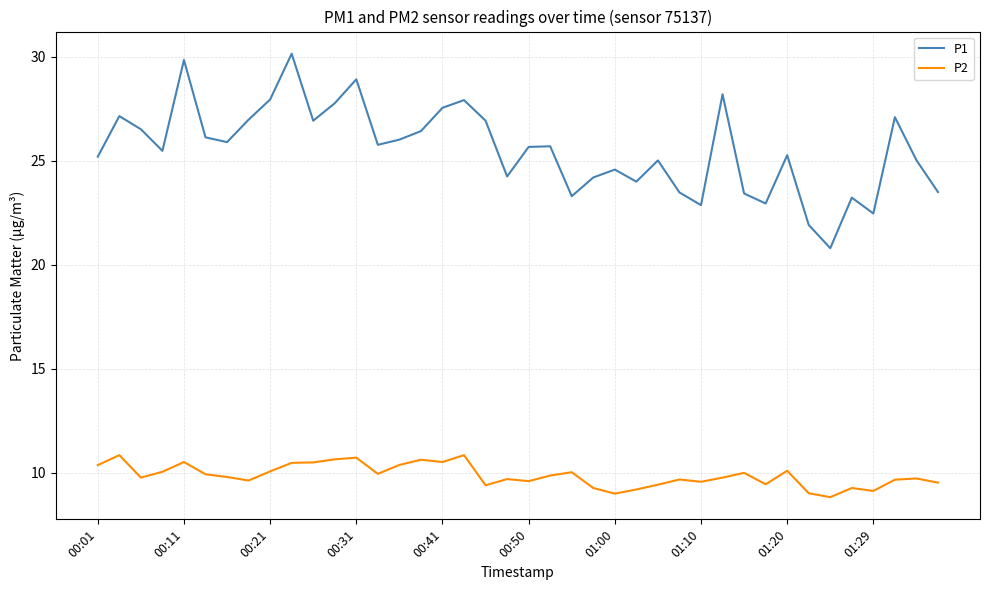

Which series has the widest spread of values?

P1